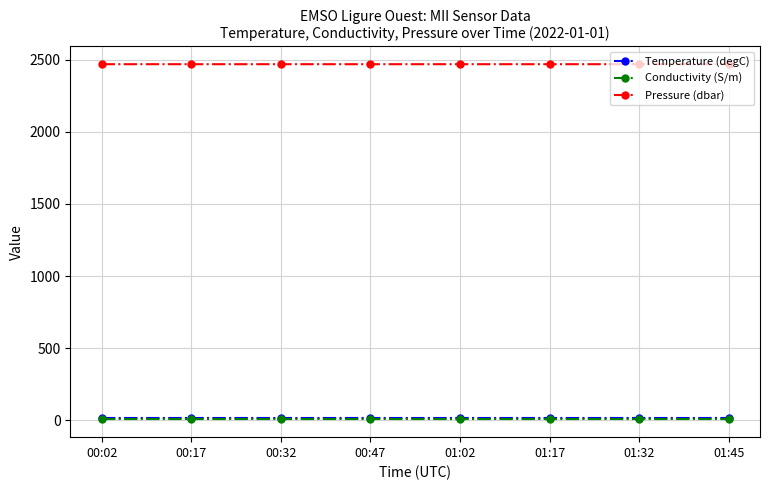

What is the label of the 7th point from the right?

00:17